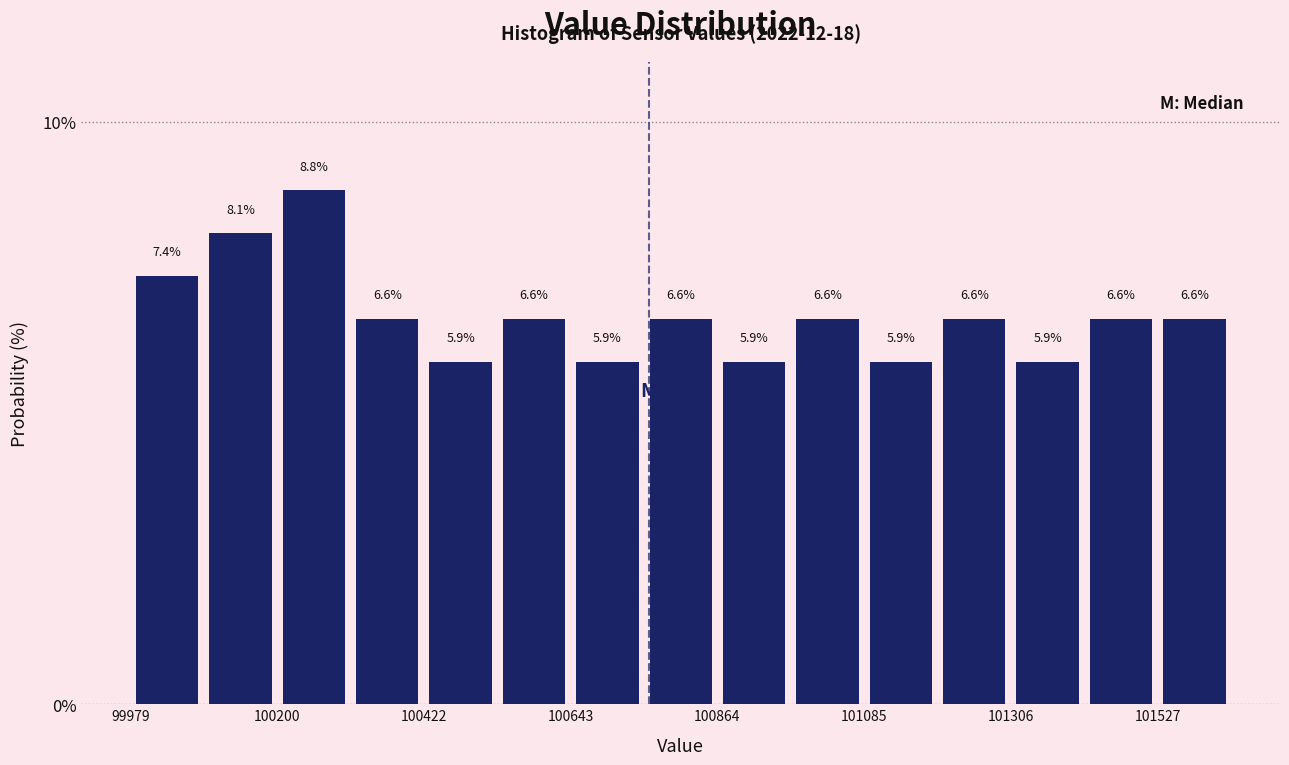

Around what value on the x-axis is the tallest bar? Give the approximate position of its centre, as read against the axis.

100250